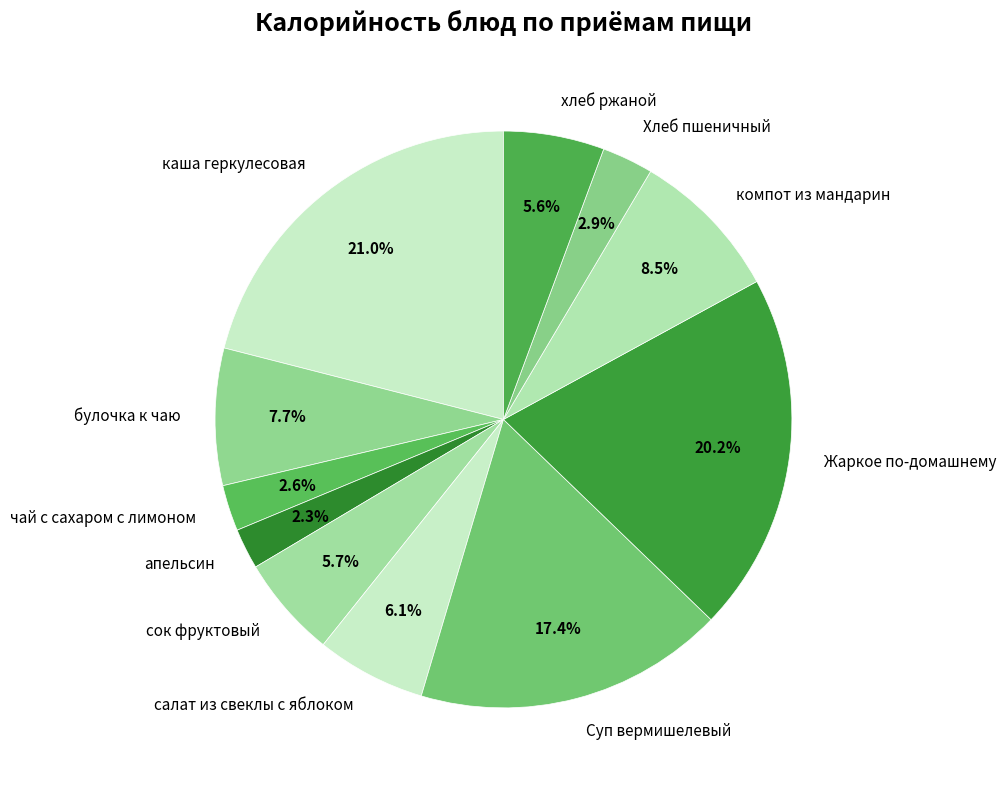

To the nearest percent, what is the difference between the булочка к чаю and Хлеб пшеничный slice percentages?

5%